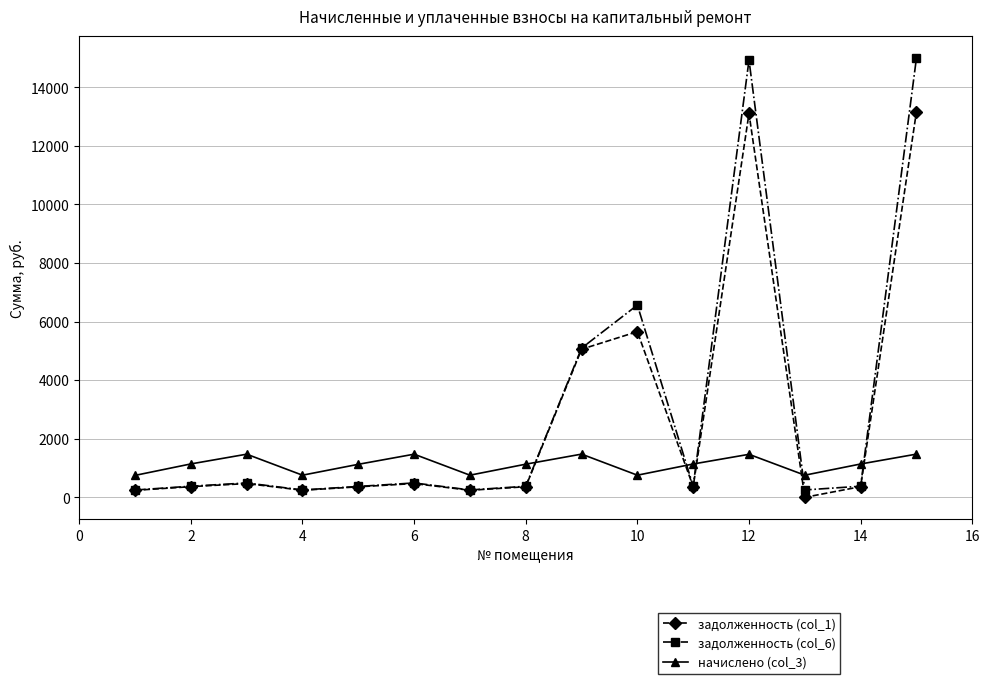

Rank the series by their maximum value, from lowest to highest.

начислено (col_3), задолженность (col_1), задолженность (col_6)